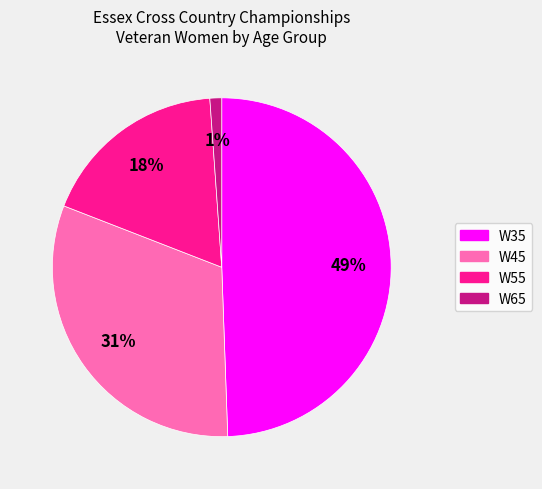

Does any single category account for the majority?

No